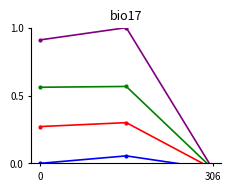

At how many categories does at least one series exceed 0?

2